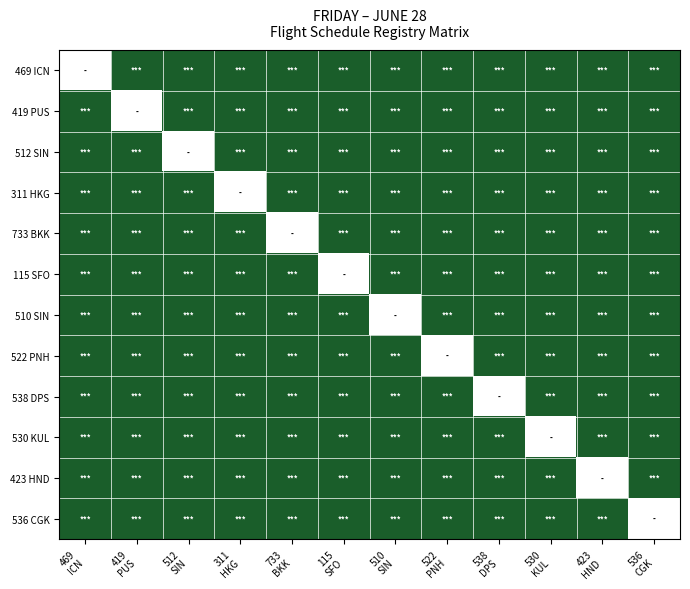

Reading left to right, list all the values displayed in this chart.

469 ICN: 469
ICN=0	419
PUS=-19	512
SIN=-19	311
HKG=-19	733
BKK=-19	115
SFO=-19	510
SIN=-19	522
PNH=-19	538
DPS=-19	530
KUL=-19	423
HND=-19	536
CGK=-19
419 PUS: 469
ICN=-19	419
PUS=0	512
SIN=-19	311
HKG=-19	733
BKK=-19	115
SFO=-19	510
SIN=-19	522
PNH=-19	538
DPS=-19	530
KUL=-19	423
HND=-19	536
CGK=-19
512 SIN: 469
ICN=-19	419
PUS=-19	512
SIN=0	311
HKG=-19	733
BKK=-19	115
SFO=-19	510
SIN=-19	522
PNH=-19	538
DPS=-19	530
KUL=-19	423
HND=-19	536
CGK=-19
311 HKG: 469
ICN=-19	419
PUS=-19	512
SIN=-19	311
HKG=0	733
BKK=-19	115
SFO=-19	510
SIN=-19	522
PNH=-19	538
DPS=-19	530
KUL=-19	423
HND=-19	536
CGK=-19
733 BKK: 469
ICN=-19	419
PUS=-19	512
SIN=-19	311
HKG=-19	733
BKK=0	115
SFO=-19	510
SIN=-19	522
PNH=-19	538
DPS=-19	530
KUL=-19	423
HND=-19	536
CGK=-19
115 SFO: 469
ICN=-19	419
PUS=-19	512
SIN=-19	311
HKG=-19	733
BKK=-19	115
SFO=0	510
SIN=-19	522
PNH=-19	538
DPS=-19	530
KUL=-19	423
HND=-19	536
CGK=-19
510 SIN: 469
ICN=-19	419
PUS=-19	512
SIN=-19	311
HKG=-19	733
BKK=-19	115
SFO=-19	510
SIN=0	522
PNH=-19	538
DPS=-19	530
KUL=-19	423
HND=-19	536
CGK=-19
522 PNH: 469
ICN=-19	419
PUS=-19	512
SIN=-19	311
HKG=-19	733
BKK=-19	115
SFO=-19	510
SIN=-19	522
PNH=0	538
DPS=-19	530
KUL=-19	423
HND=-19	536
CGK=-19
538 DPS: 469
ICN=-19	419
PUS=-19	512
SIN=-19	311
HKG=-19	733
BKK=-19	115
SFO=-19	510
SIN=-19	522
PNH=-19	538
DPS=0	530
KUL=-19	423
HND=-19	536
CGK=-19
530 KUL: 469
ICN=-19	419
PUS=-19	512
SIN=-19	311
HKG=-19	733
BKK=-19	115
SFO=-19	510
SIN=-19	522
PNH=-19	538
DPS=-19	530
KUL=0	423
HND=-19	536
CGK=-19
423 HND: 469
ICN=-19	419
PUS=-19	512
SIN=-19	311
HKG=-19	733
BKK=-19	115
SFO=-19	510
SIN=-19	522
PNH=-19	538
DPS=-19	530
KUL=-19	423
HND=0	536
CGK=-19
536 CGK: 469
ICN=-19	419
PUS=-19	512
SIN=-19	311
HKG=-19	733
BKK=-19	115
SFO=-19	510
SIN=-19	522
PNH=-19	538
DPS=-19	530
KUL=-19	423
HND=-19	536
CGK=0